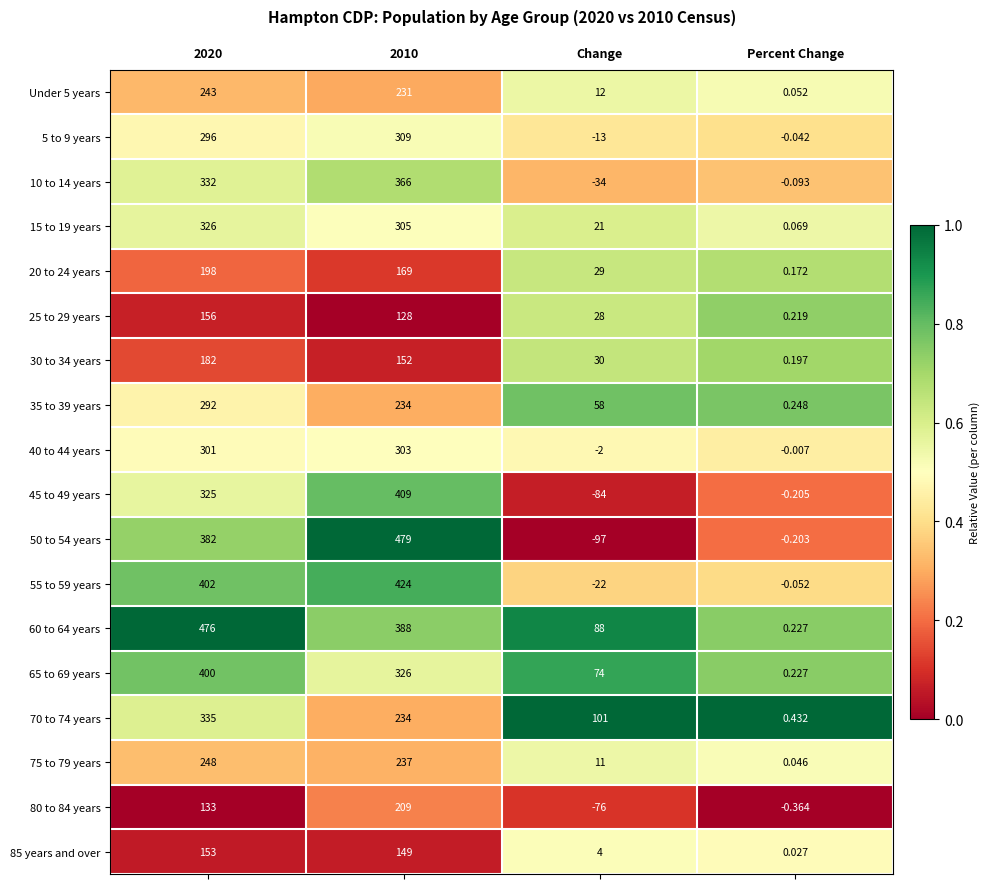

Is the value of 15 to 19 years at Percent Change greater than the value of 75 to 79 years at Percent Change?

Yes